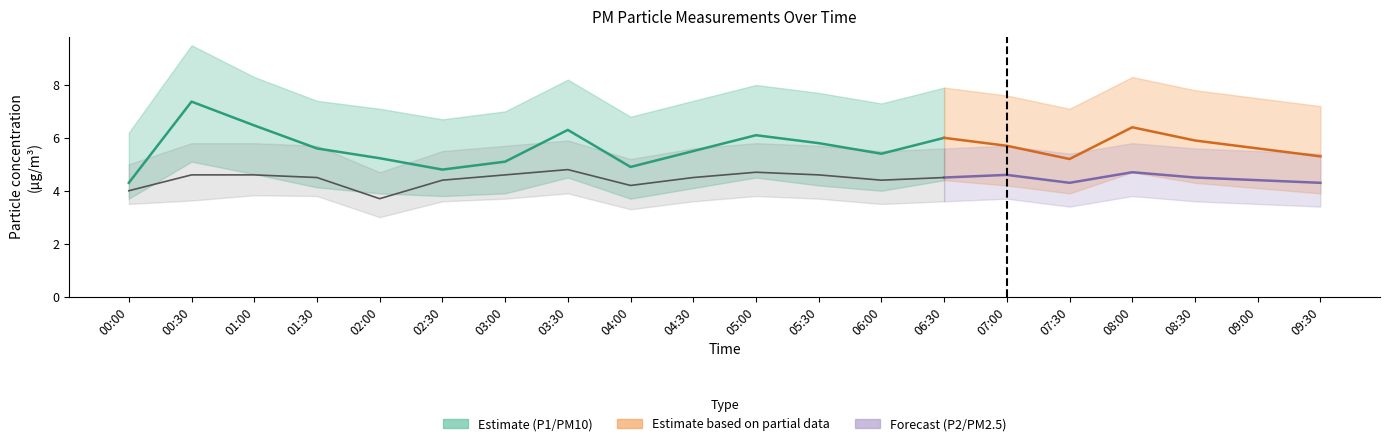

Which category has the highest value across all series?

00:30